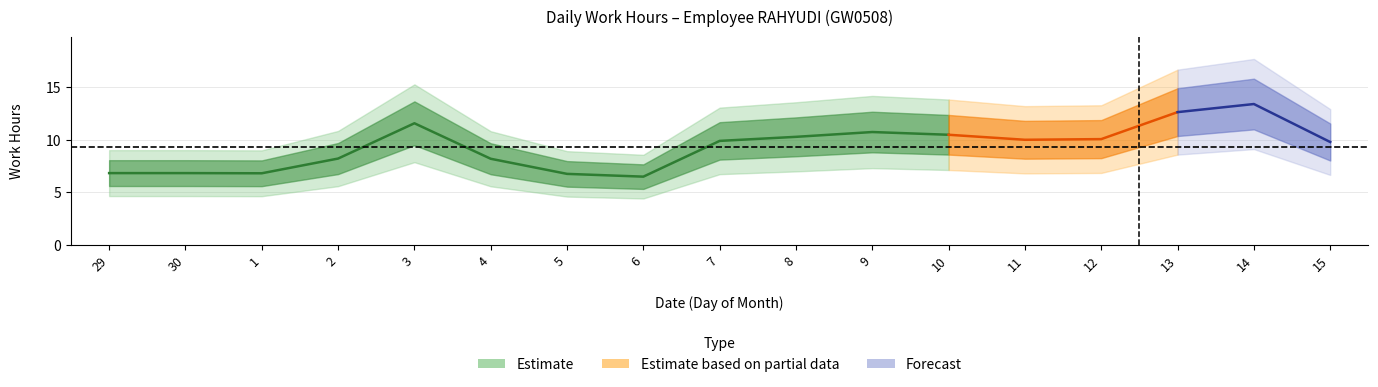

How many lines are shown in the chart?

1